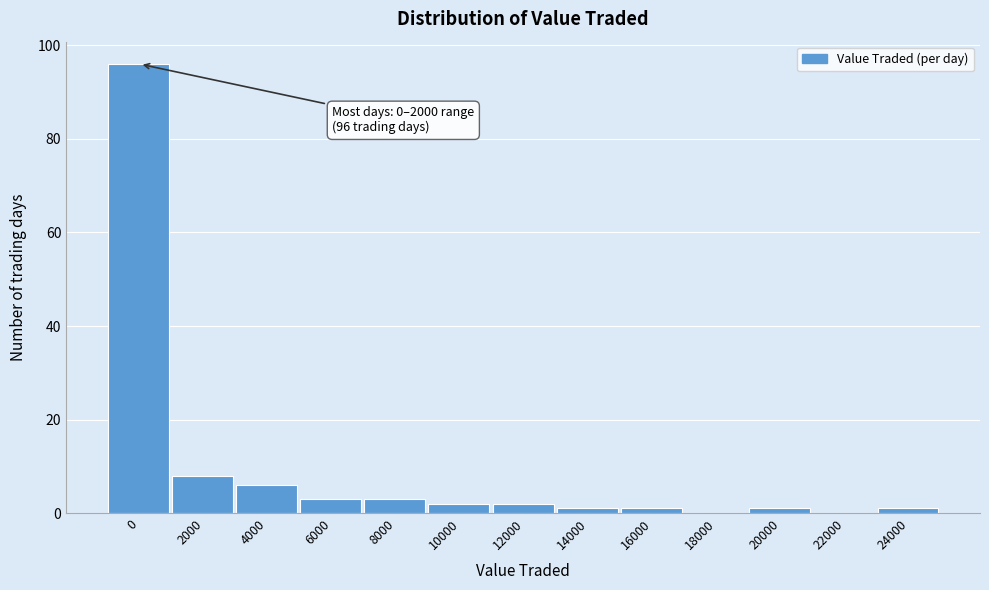

Reading left to right, list all the values displayed in this chart.

0=96	2000=8	4000=6	6000=3	8000=3	10000=2	12000=2	14000=1	16000=1	18000=0	20000=1	22000=0	24000=1